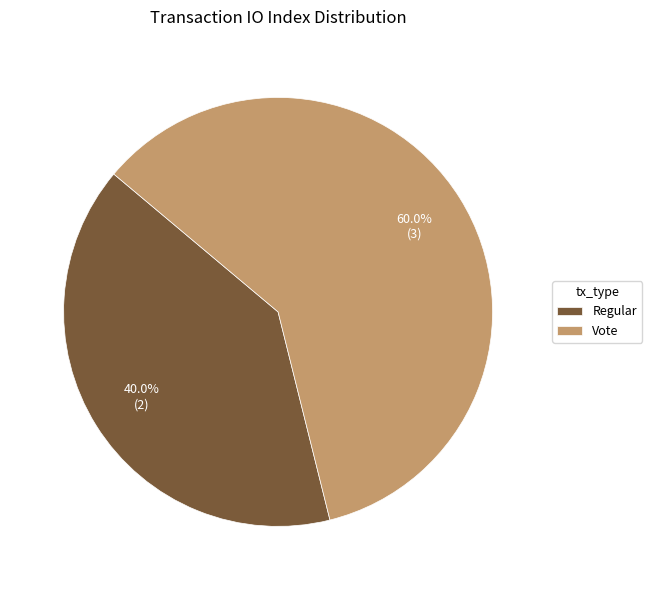

Which slice represents more than half of the pie?

Vote